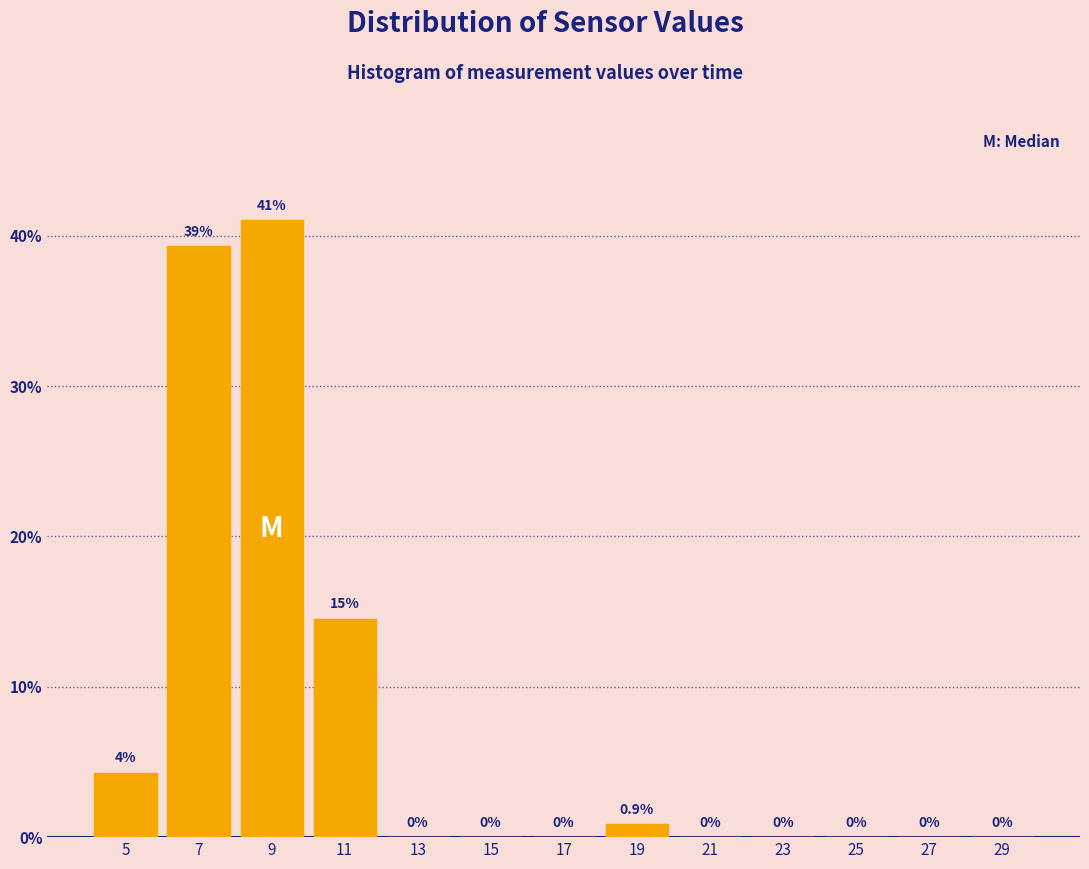

Over which range of the x-axis is the bar tallest?

8 to 10